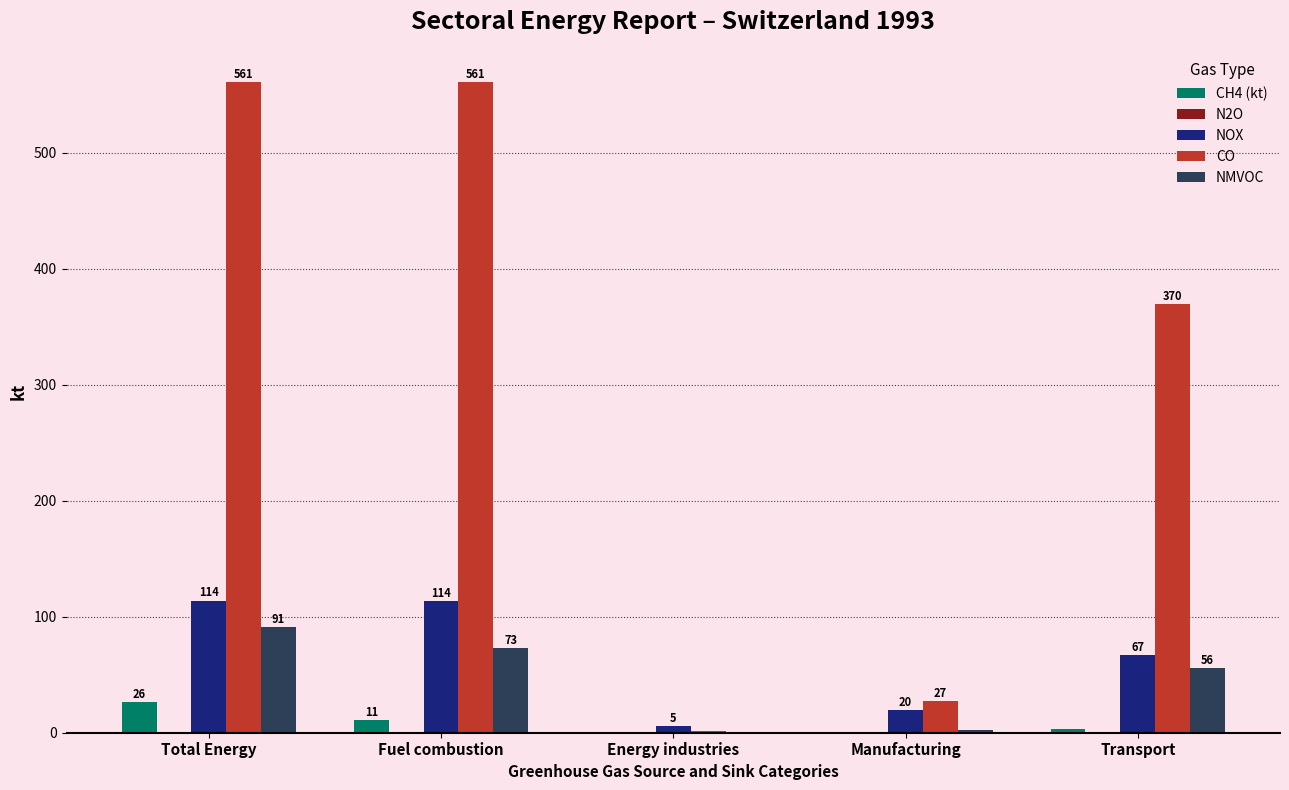

At which label is CH4 (kt) closest to 13?

Fuel combustion